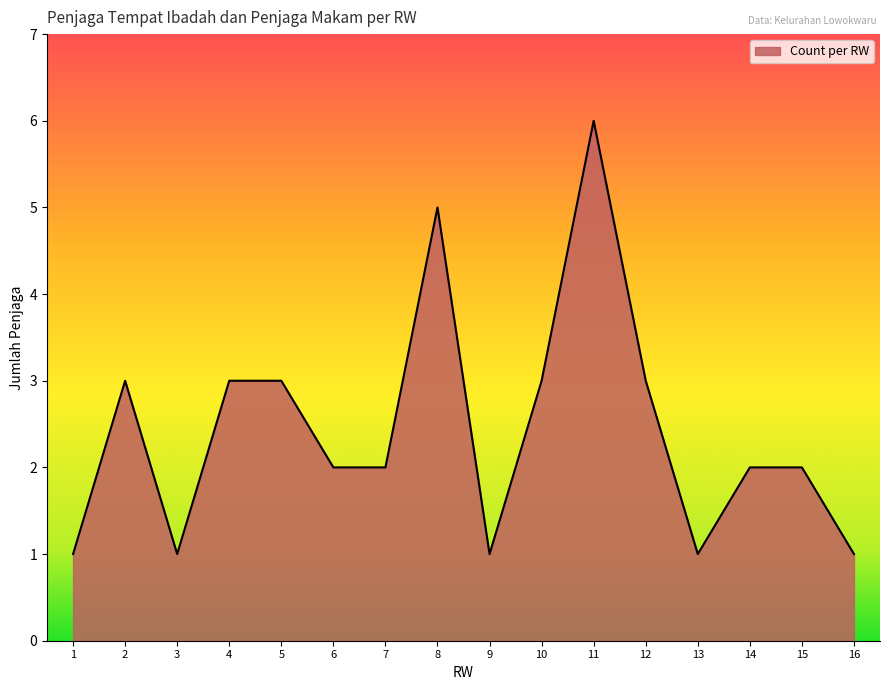

What is the average value?

2